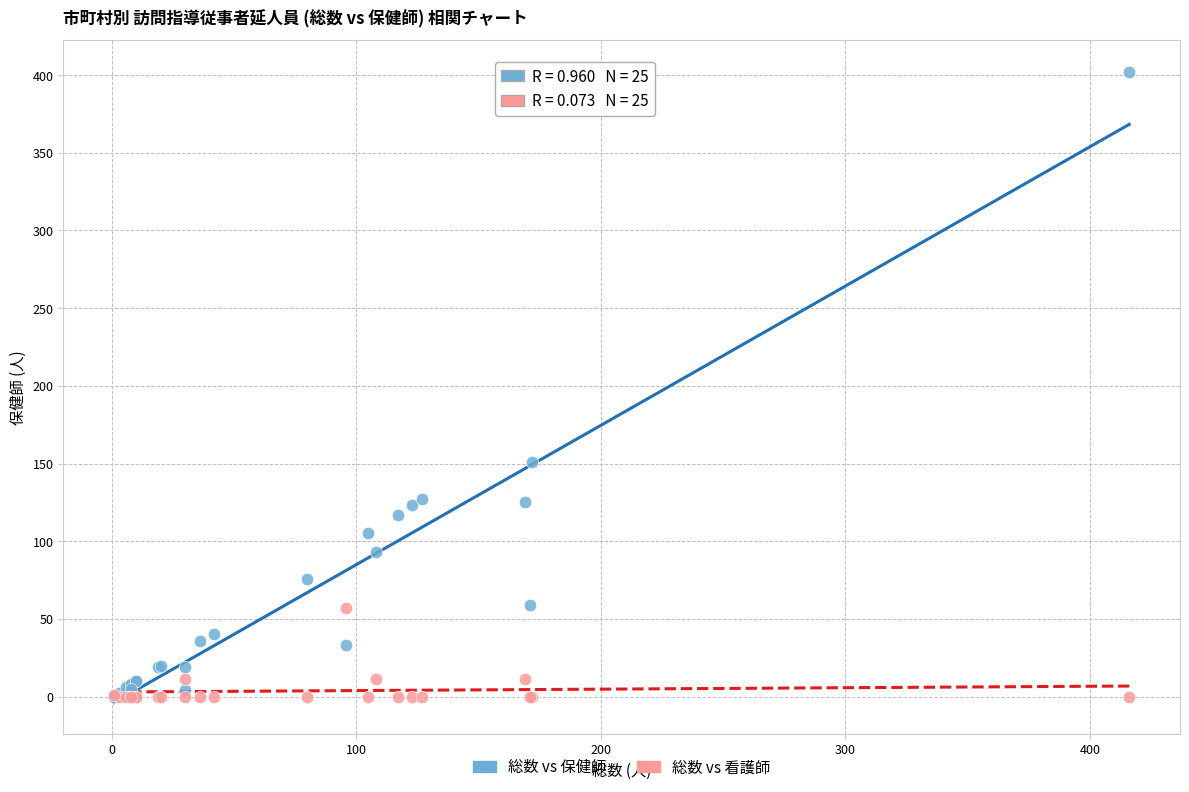

Across all series, what Y value is closest to 201?

151